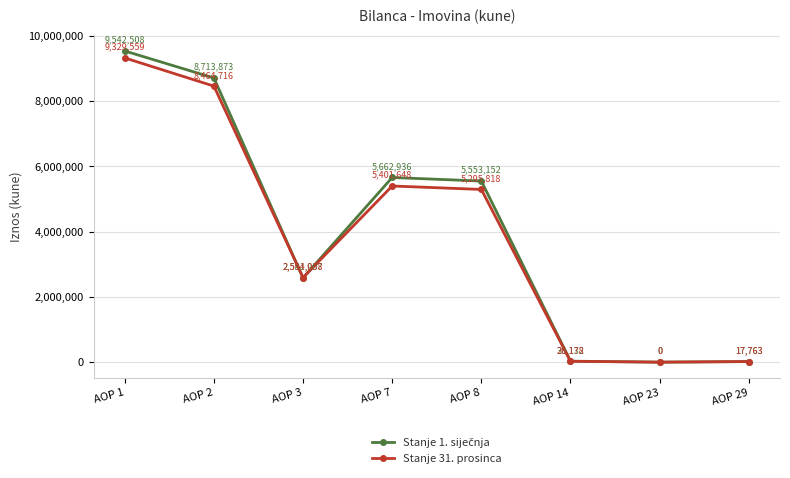

Rank the categories by Stanje 31. prosinca value from lowest to highest.

AOP 23, AOP 29, AOP 14, AOP 3, AOP 8, AOP 7, AOP 2, AOP 1